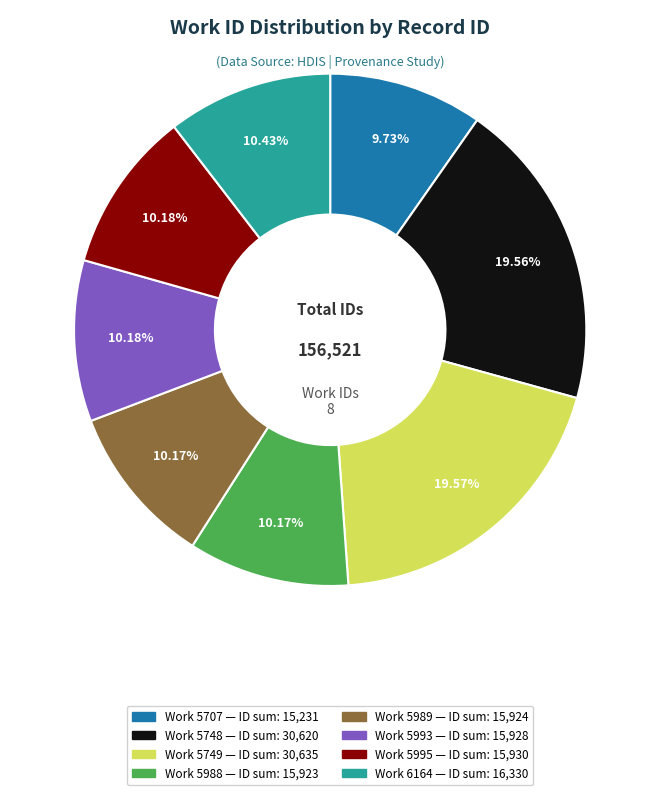

Is there any slice that represents more than half of the pie?

No